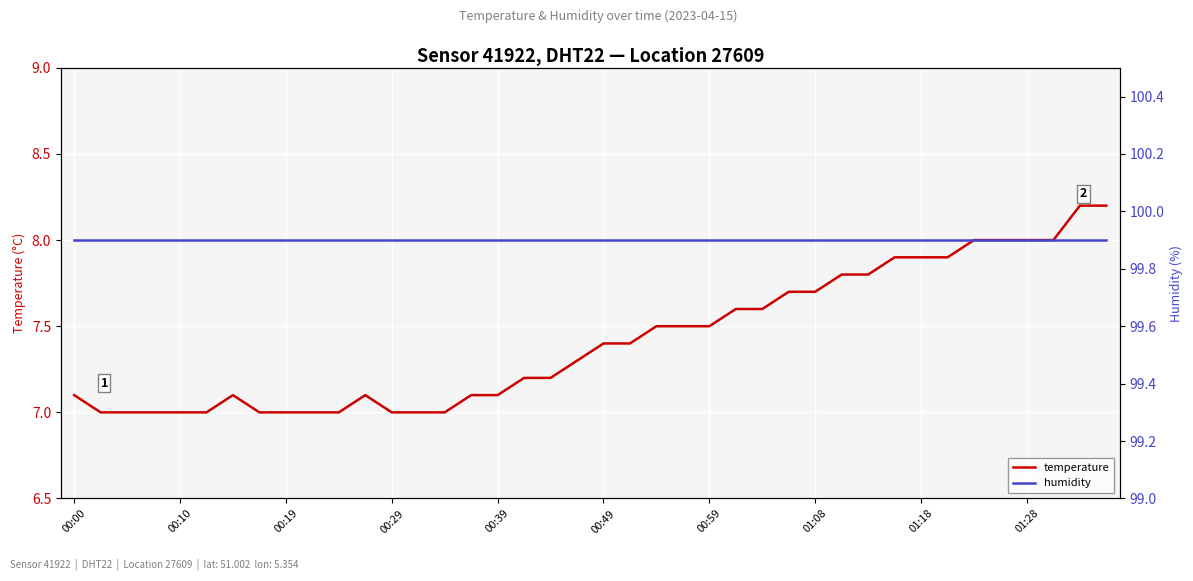

What is the maximum value for temperature?

8.2